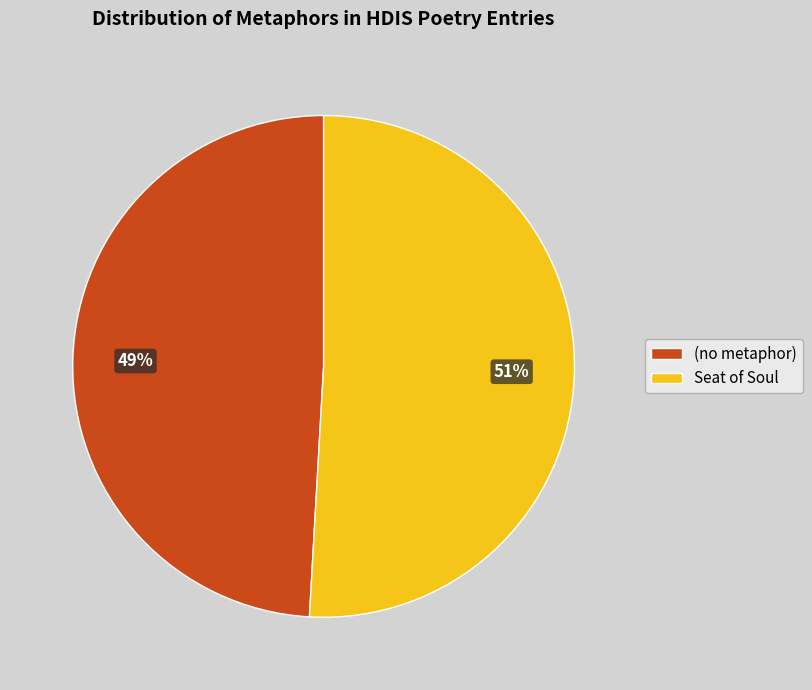

To the nearest percent, what is the difference between the (no metaphor) and Seat of Soul slice percentages?

2%